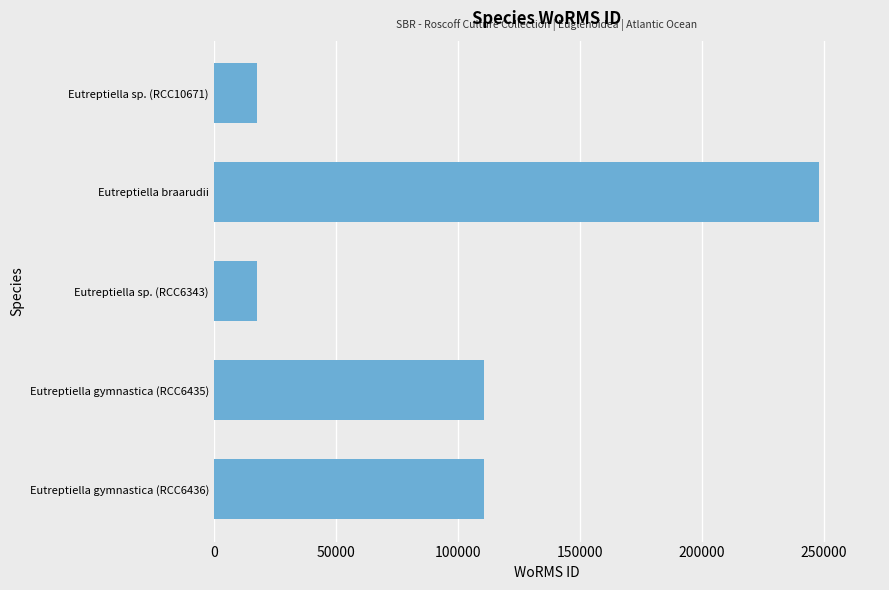

What is the change in value from Eutreptiella sp. (RCC10671) to Eutreptiella gymnastica (RCC6435)?

+92995